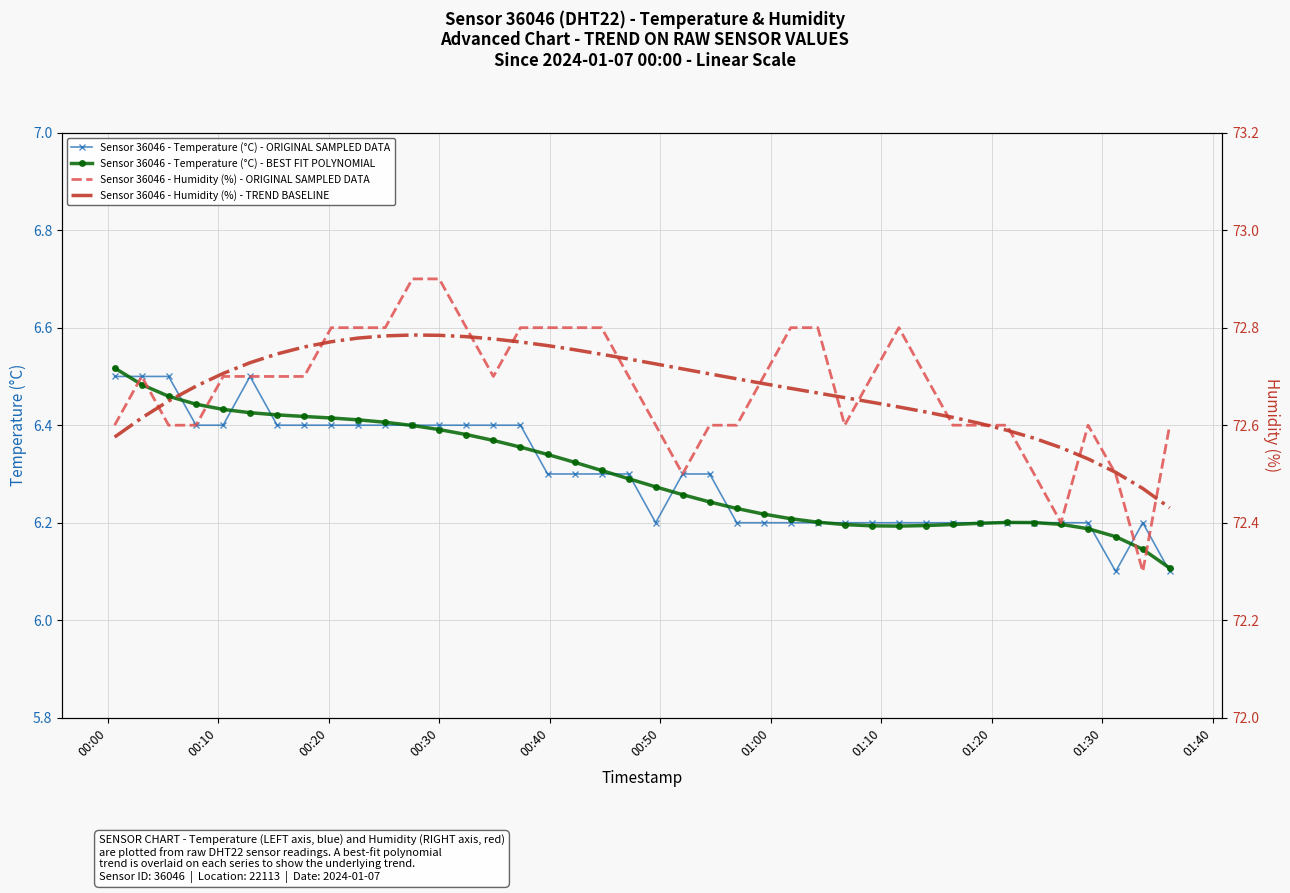

Count the Sensor 36046 - Temperature (°C) - BEST FIT POLYNOMIAL values in the range 6 to 7.

40